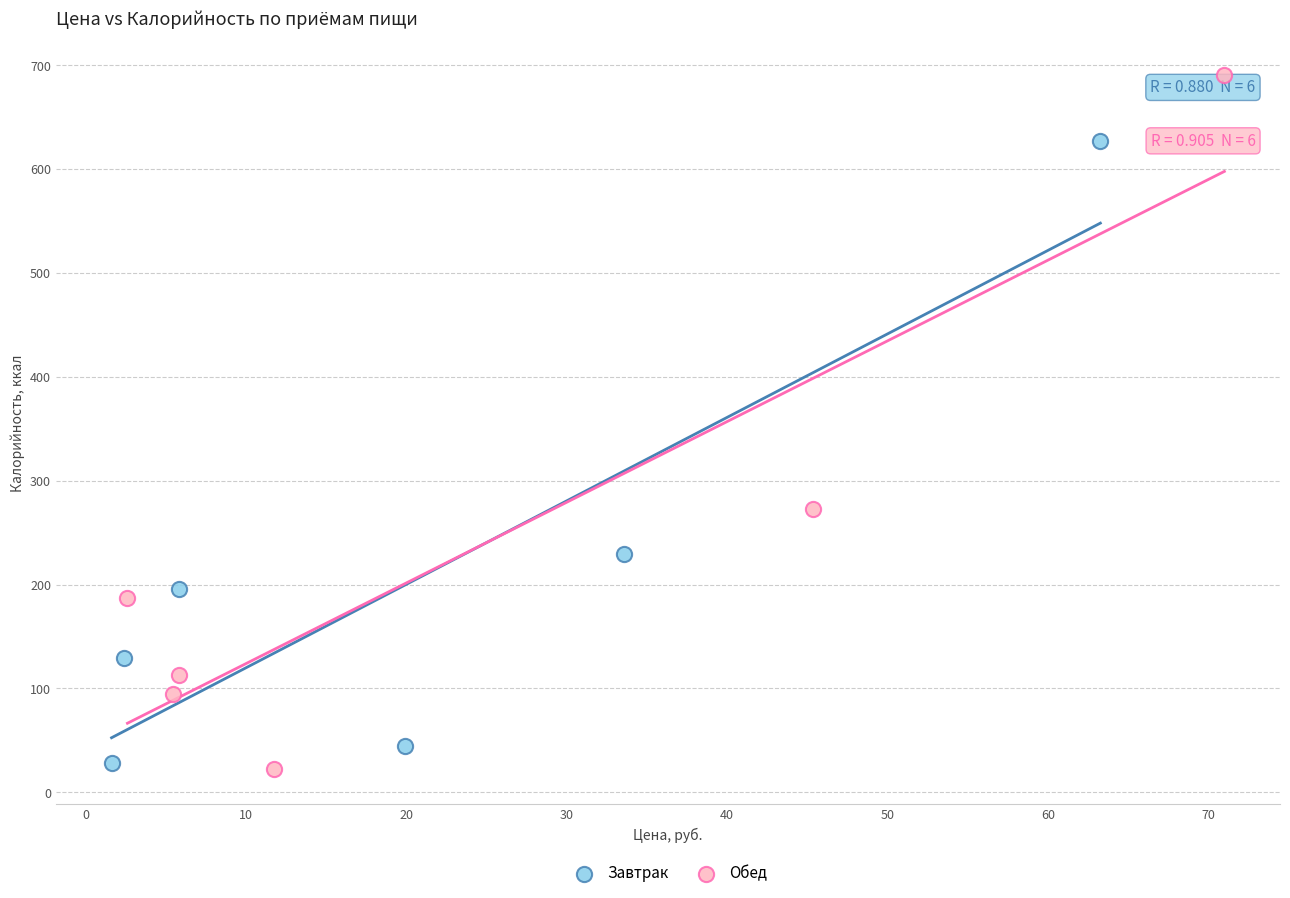

Which series contains the highest Y value?

Обед